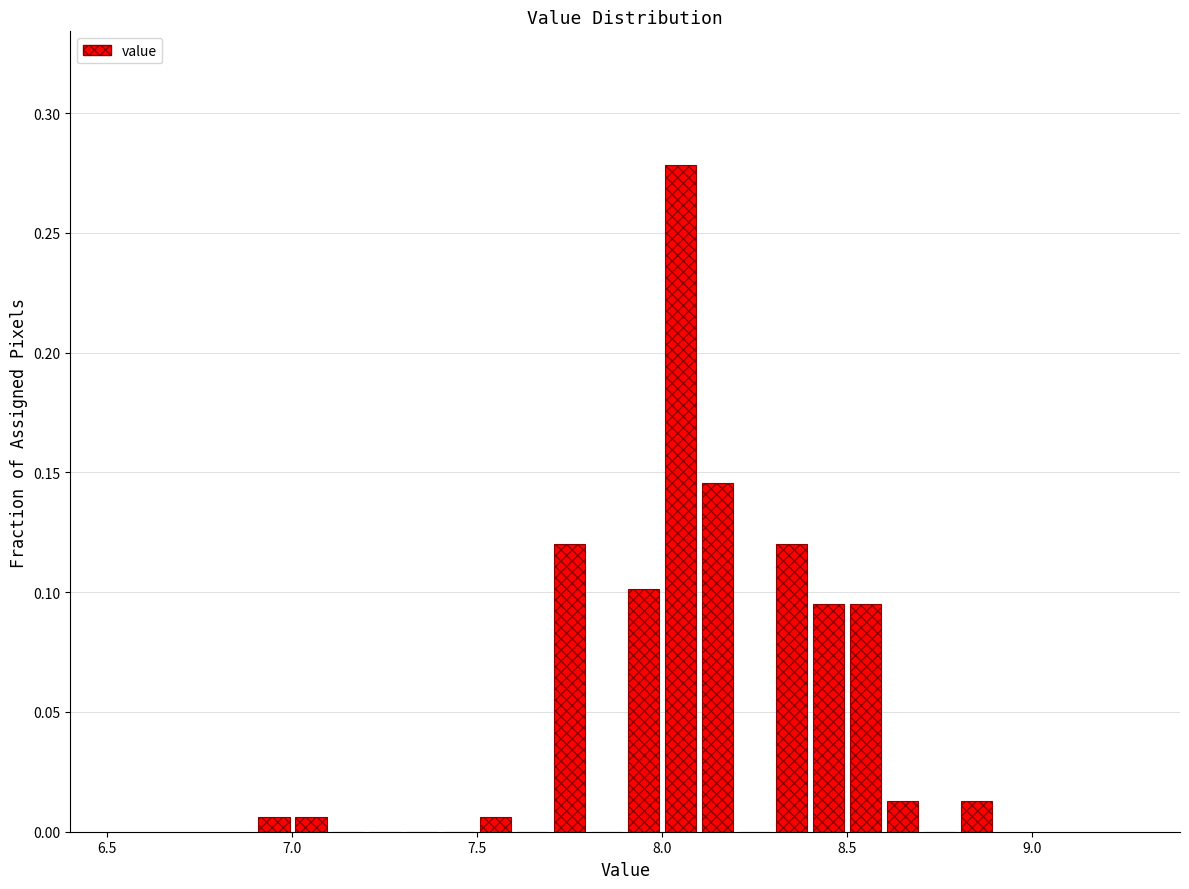

Around what value on the x-axis is the tallest bar? Give the approximate position of its centre, as read against the axis.

8.05